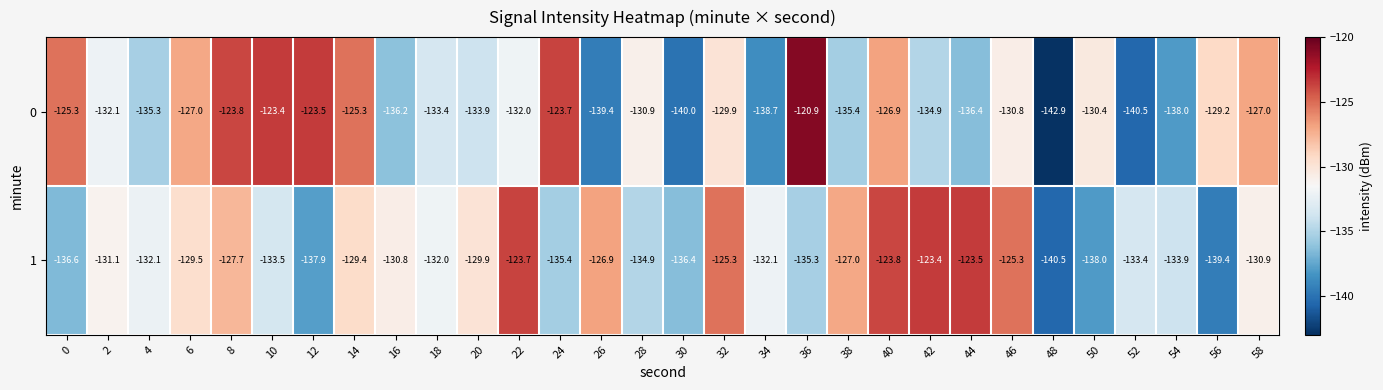

What is the approximate value of 1 at 20?

-129.9